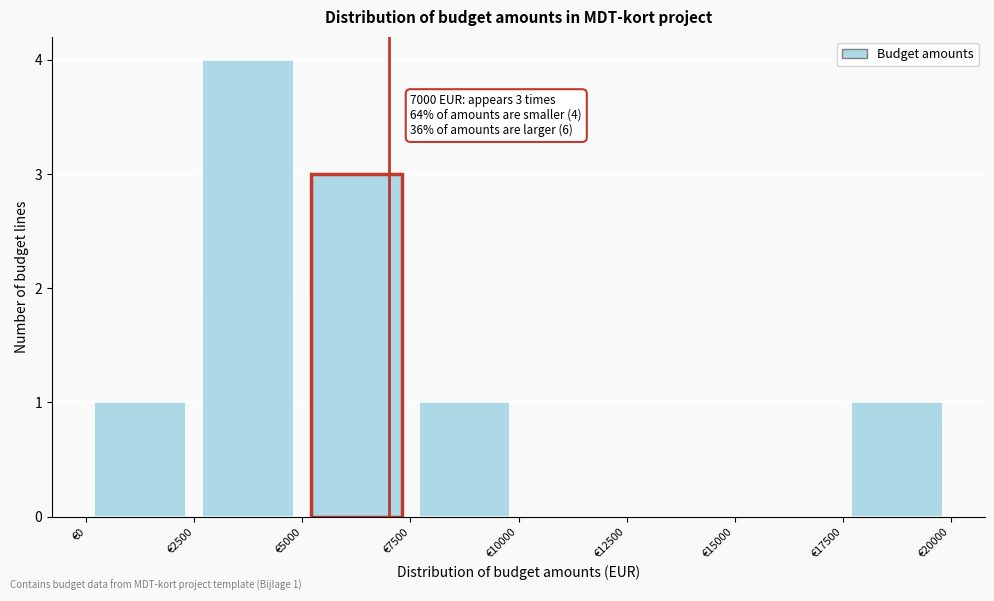

Over which range of the x-axis is the bar tallest?

2500 to 5000